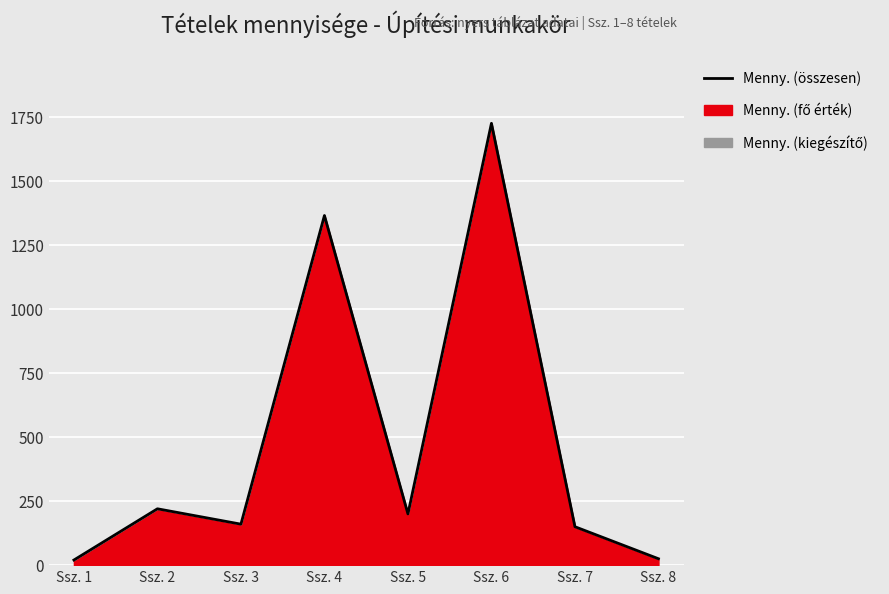

True or false: the data shows 220 at Ssz. 2.

True